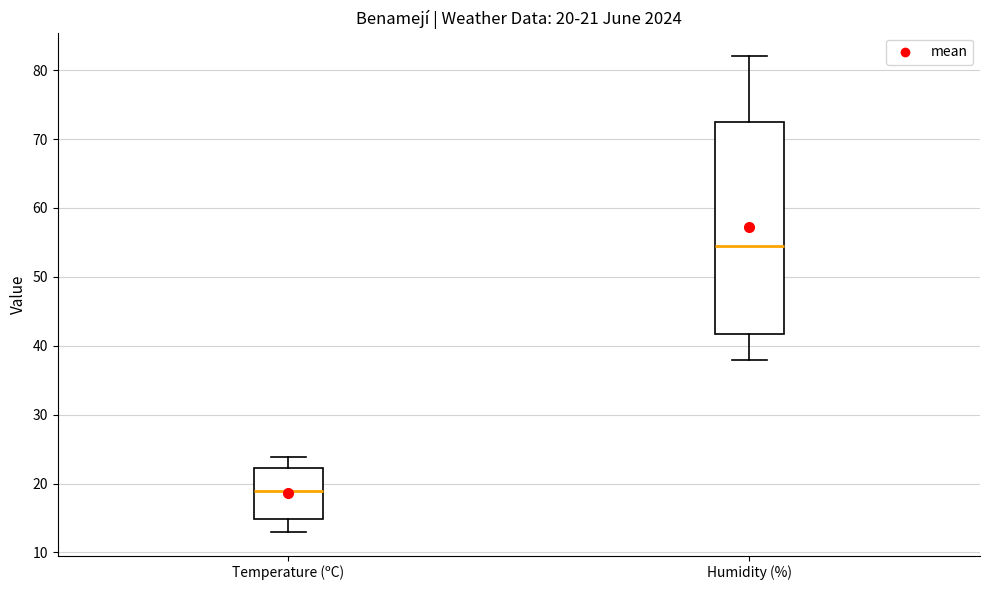

Comparing the boxes themselves (not the whiskers), which one is the tallest?

Humidity (%)